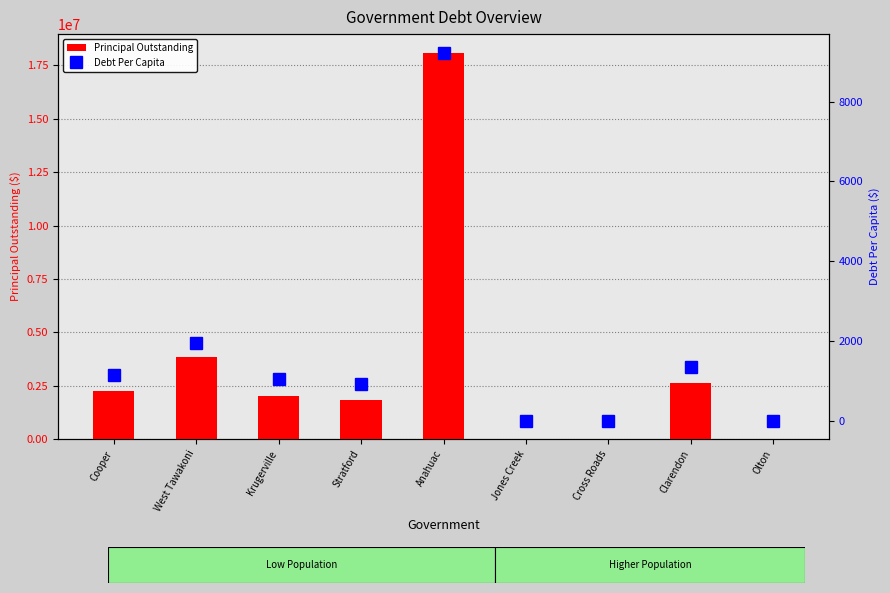

What is the difference between the Debt Per Capita values at Cooper and Stratford?

201.4